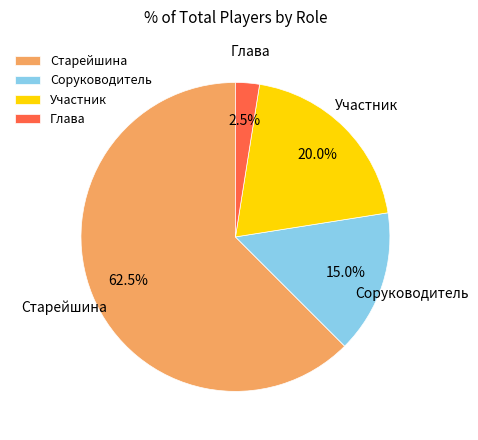

What is the largest slice in the pie chart?

Старейшина